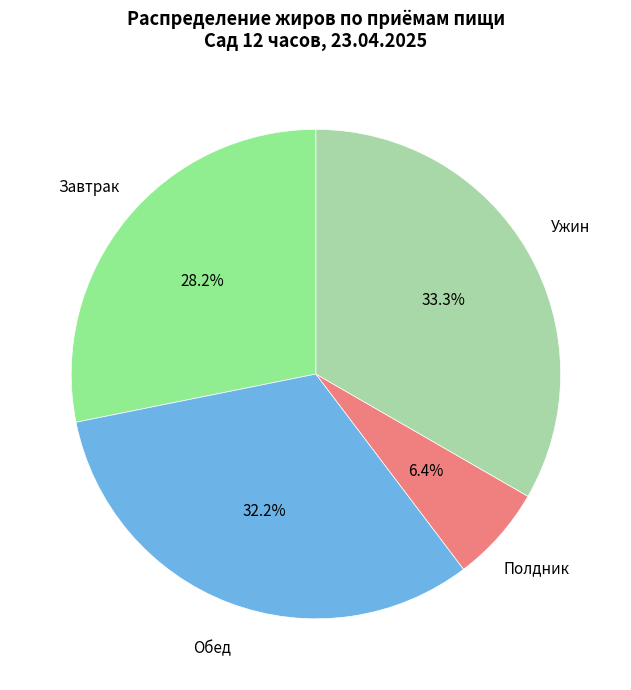

To the nearest percent, what is the difference between the Полдник and Завтрак slice percentages?

22%